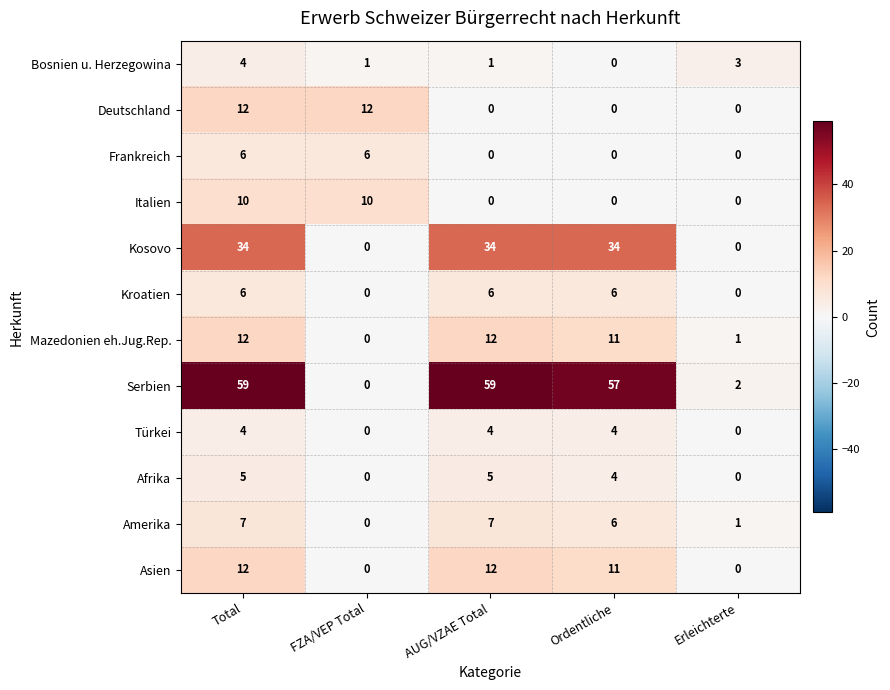

Which series has the largest range (max minus min)?

Serbien